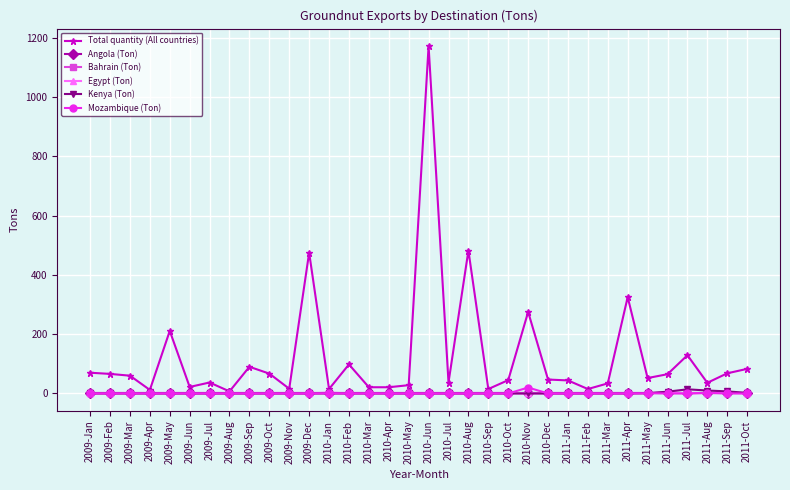

The Bahrain (Ton) series shows 0 at 2009-Aug. True or false?

True